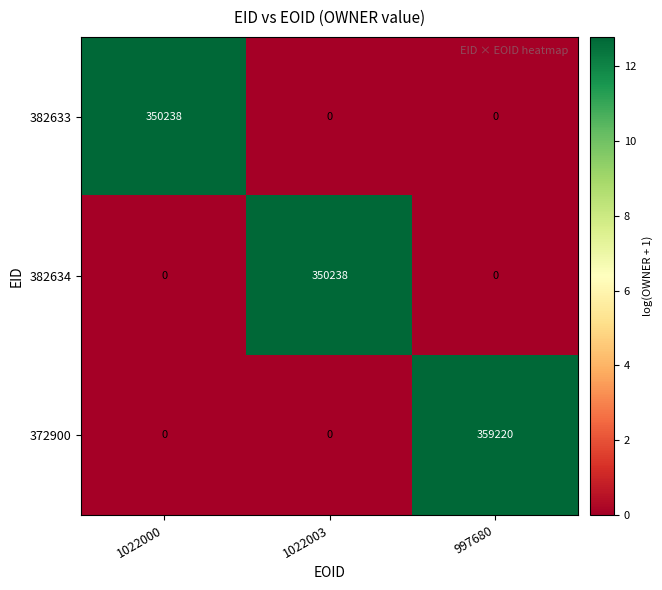

Reading left to right, extract all data points from this chart.

382633: 1022000=350238	1022003=0	997680=0
382634: 1022000=0	1022003=350238	997680=0
372900: 1022000=0	1022003=0	997680=359220